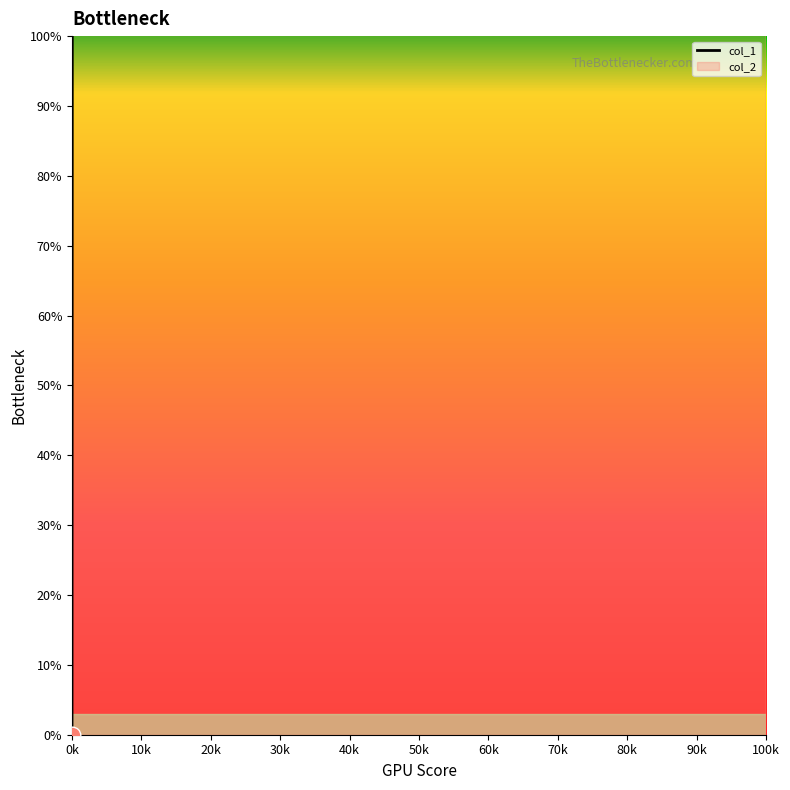

Which label corresponds to the smallest value in the chart?

0k